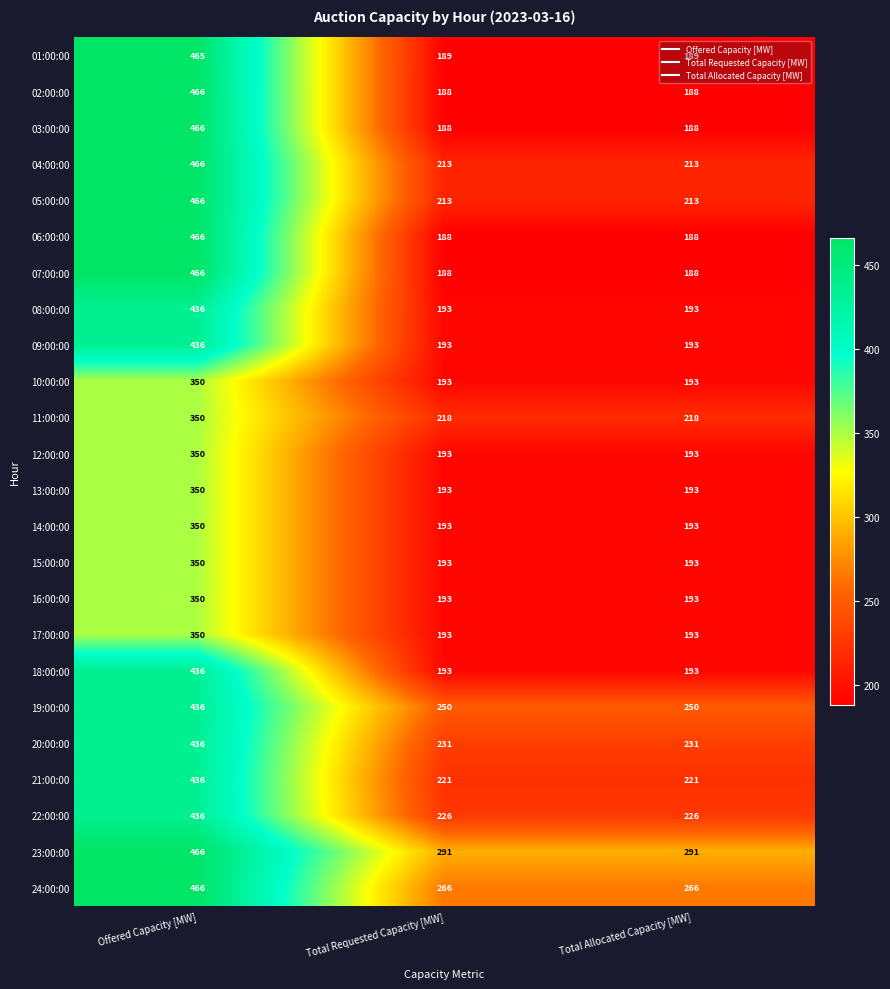

What value does the 16:00:00 series have at Total Allocated Capacity [MW]?

193